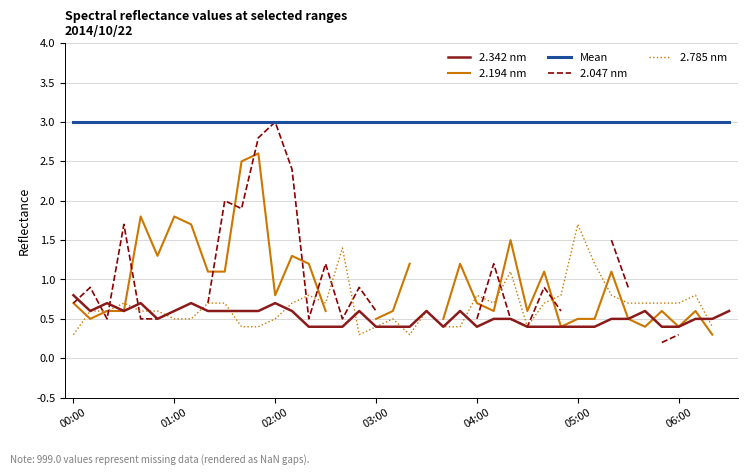

Which series has the largest total across all categories?

Mean